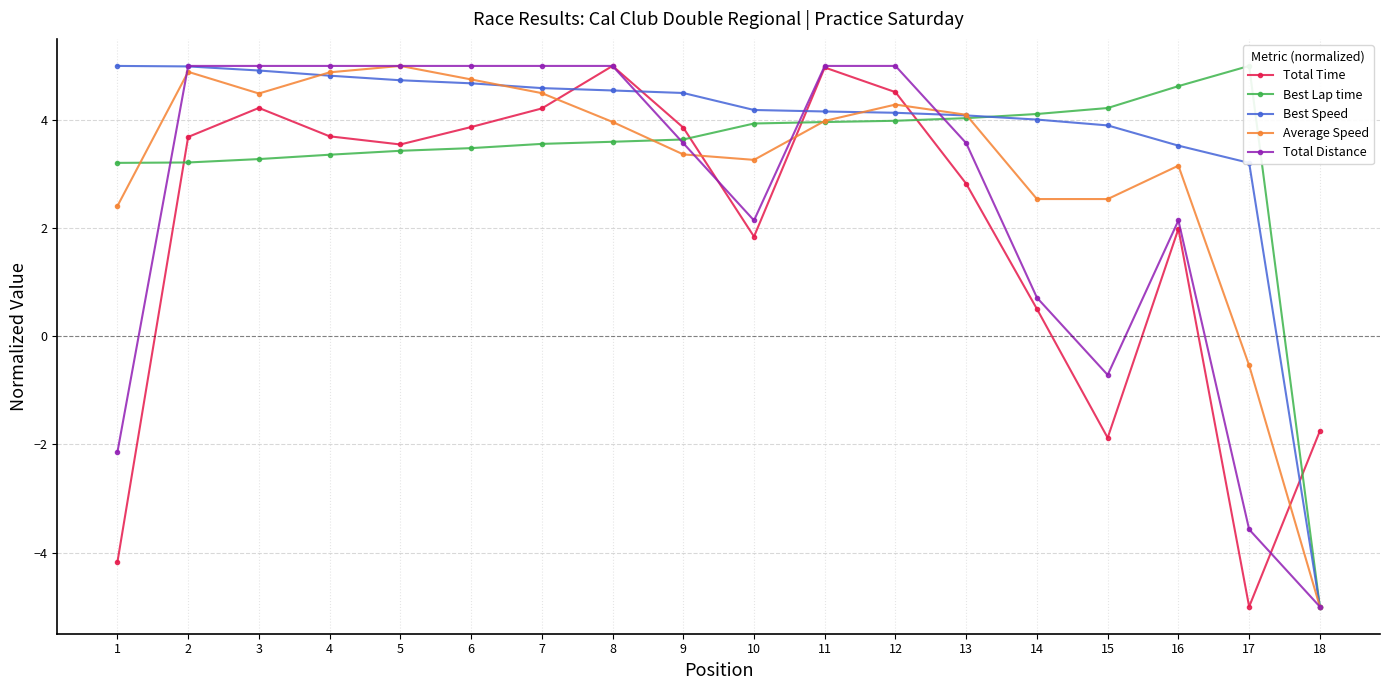

At how many categories does at least one series exceed -4?

18